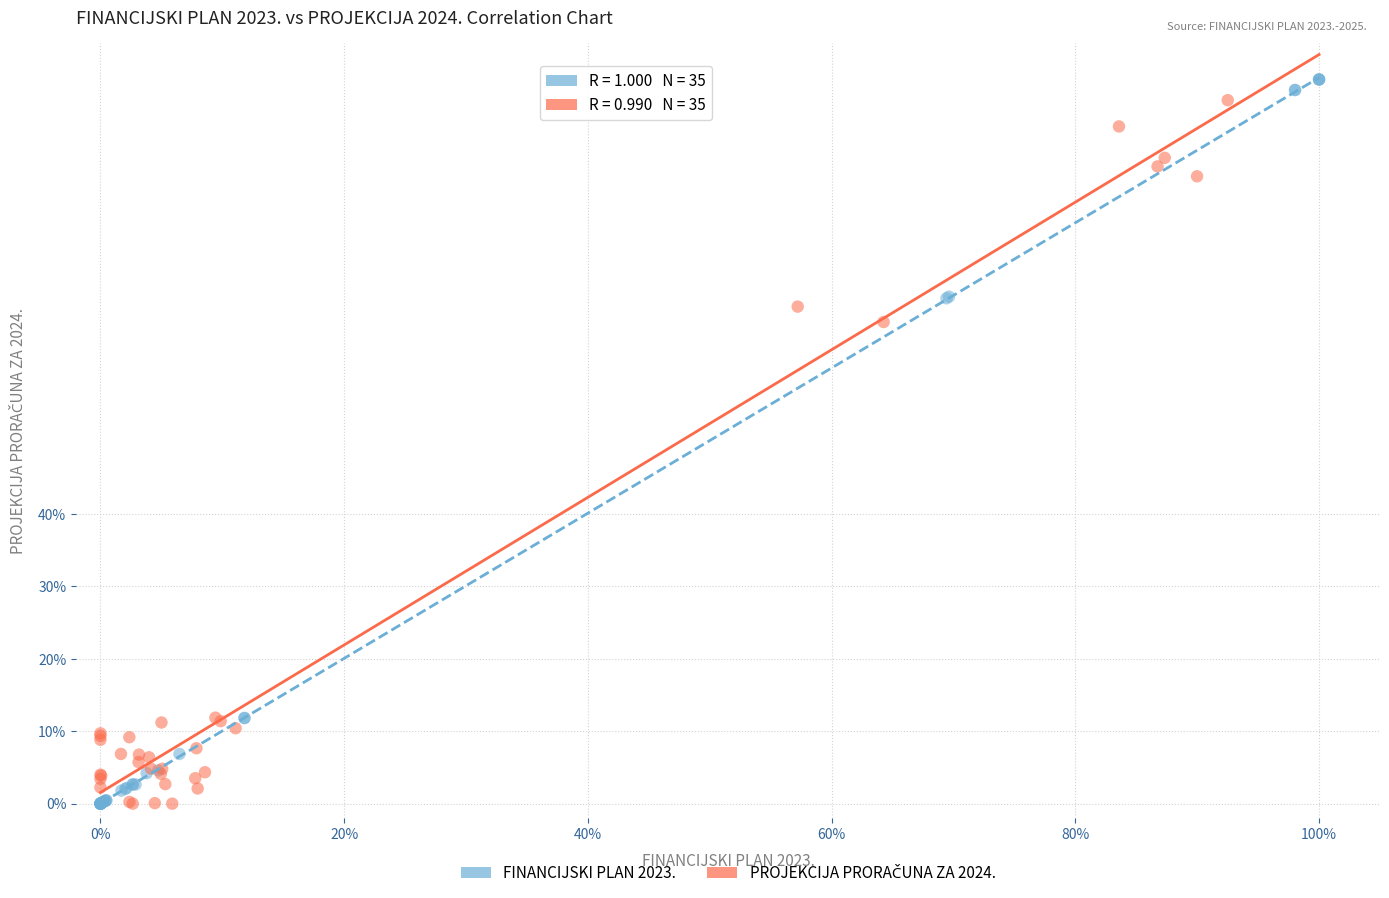

Which series has the largest Y range (max minus min)?

FINANCIJSKI PLAN 2023.